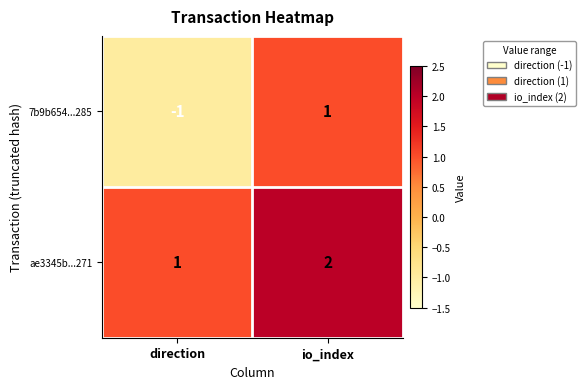

The 7b9b654...285 series shows -1 at direction. True or false?

True